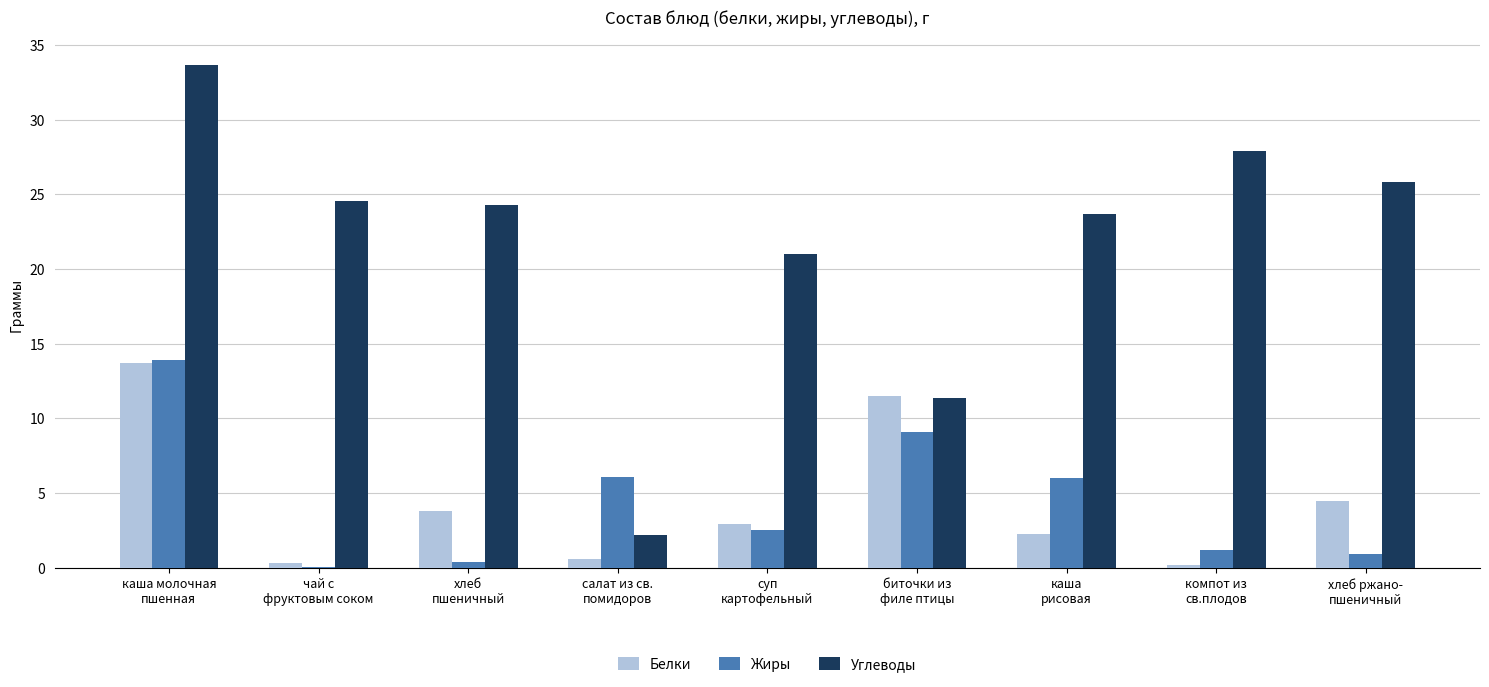

Which series changed the most between чай с
фруктовым соком and хлеб
пшеничный?

Белки